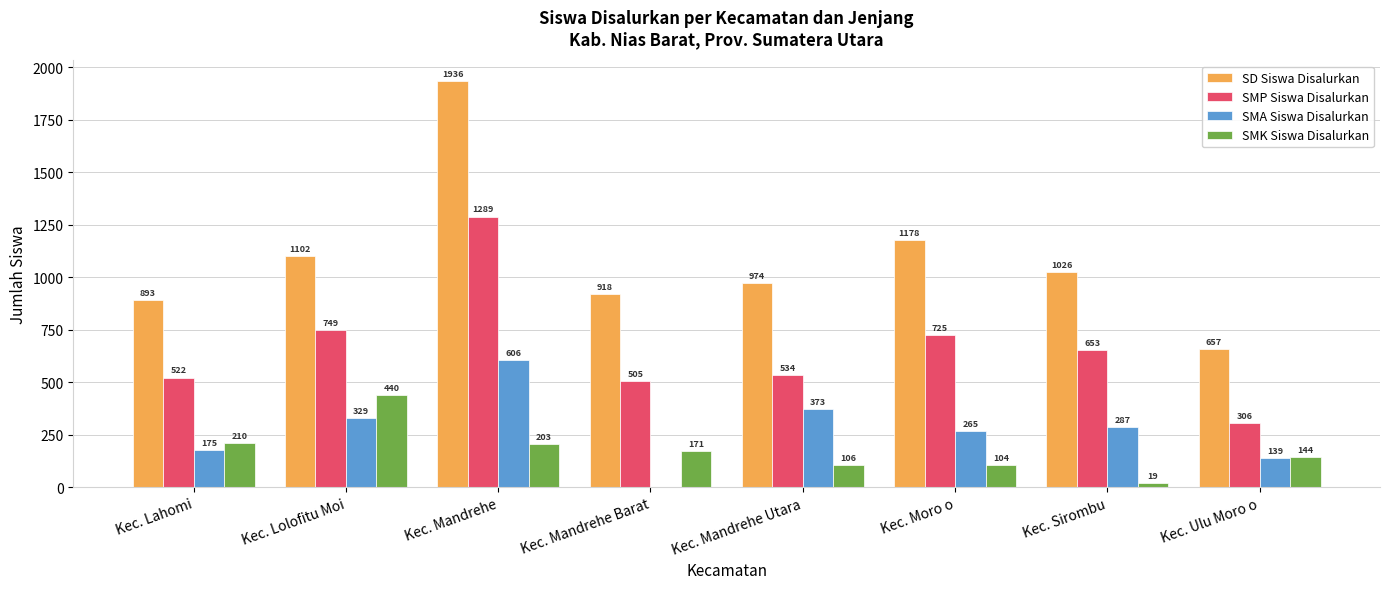

At which label does SMK Siswa Disalurkan first exceed 171?

Kec. Lahomi